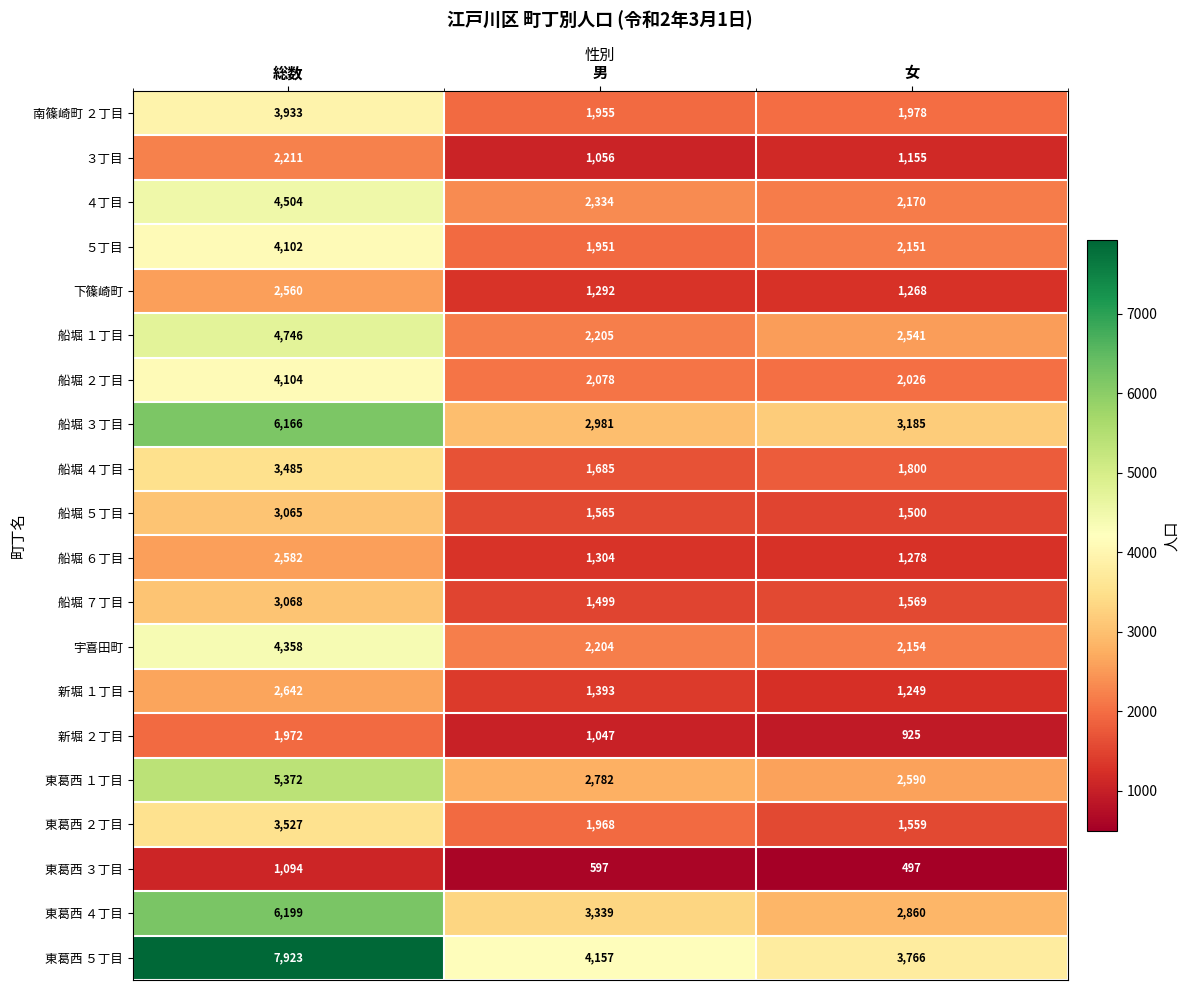

What value does the 東葛西 ４丁目 series have at 女, to the nearest 50?

2850